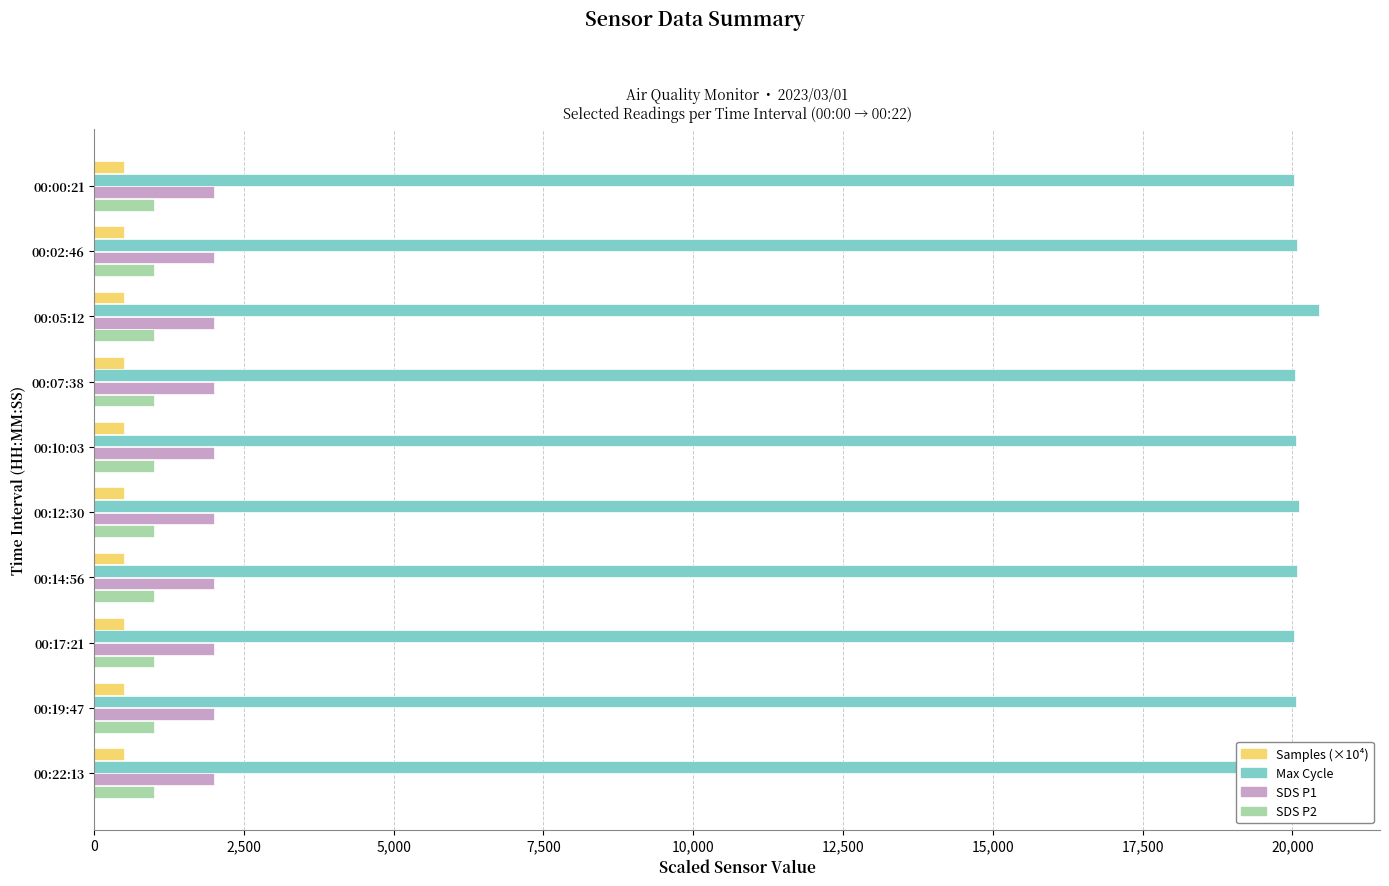

Which series has the largest total across all categories?

Max Cycle